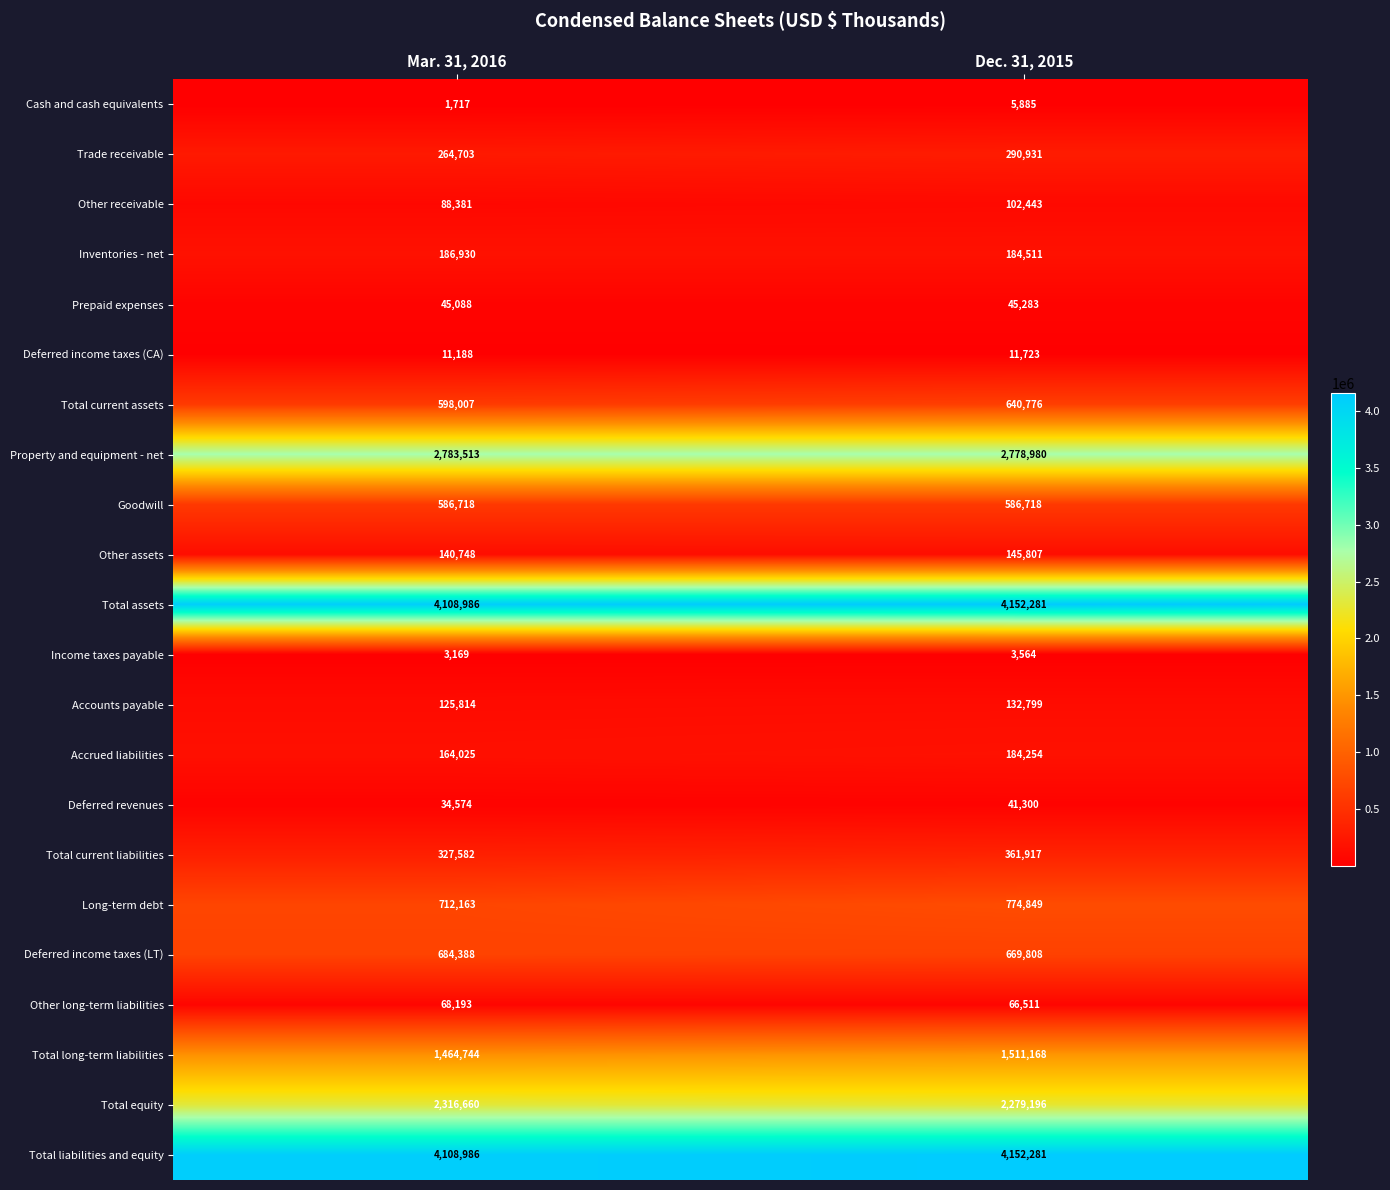

Which category has the highest value across all series?

Dec. 31, 2015